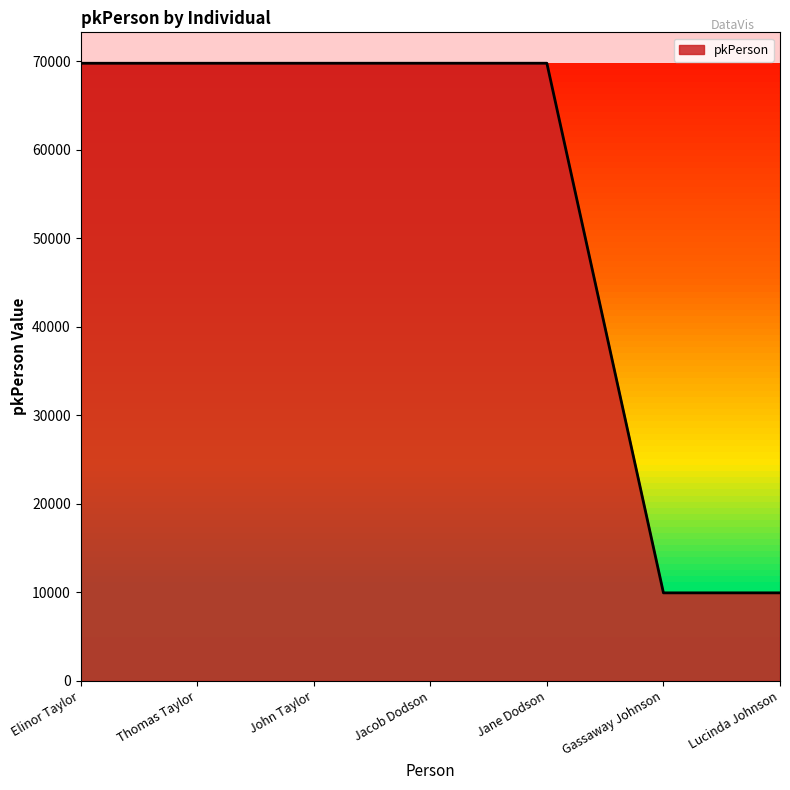

What is the change in value from Jacob Dodson to Gassaway Johnson?

-59805